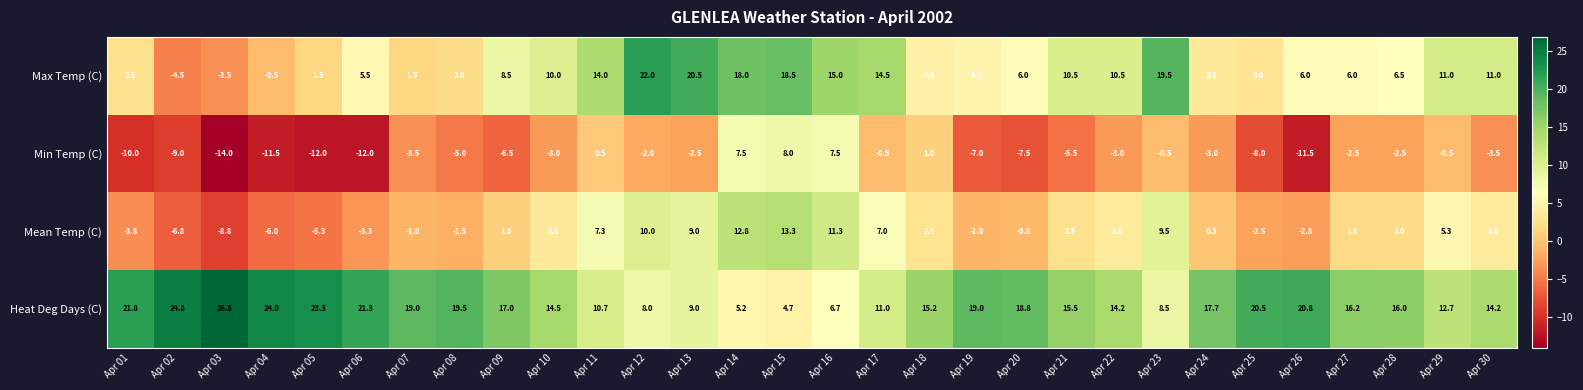

The Max Temp (C) series shows 6.0 at Apr 20. True or false?

True